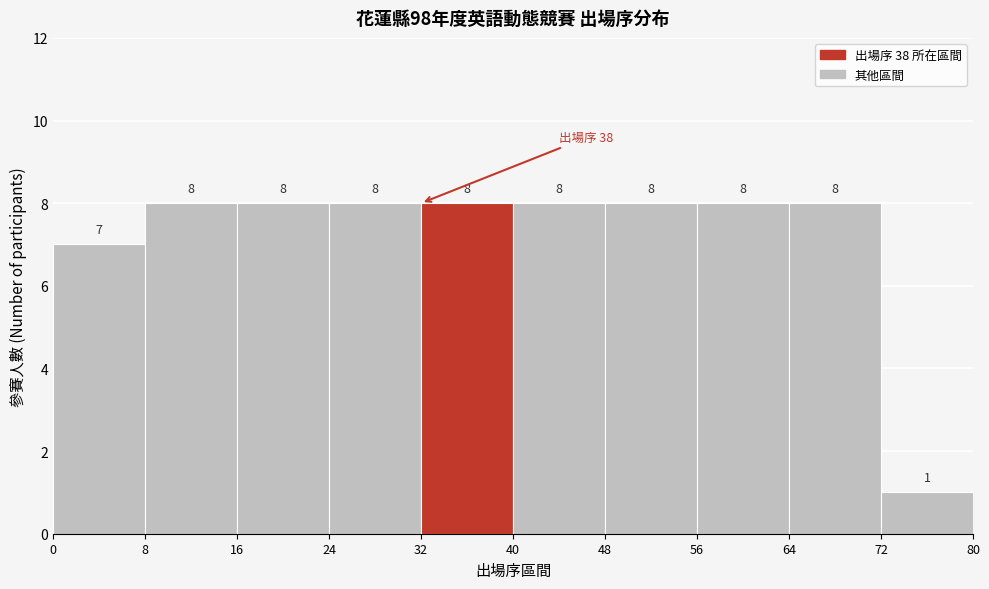

Reading left to right, transcribe this chart: for each bar, give the range it covers on the x-axis and its height.

0 to 8: 7
8 to 16: 8
16 to 24: 8
24 to 32: 8
32 to 40: 8
40 to 48: 8
48 to 56: 8
56 to 64: 8
64 to 72: 8
72 to 80: 1